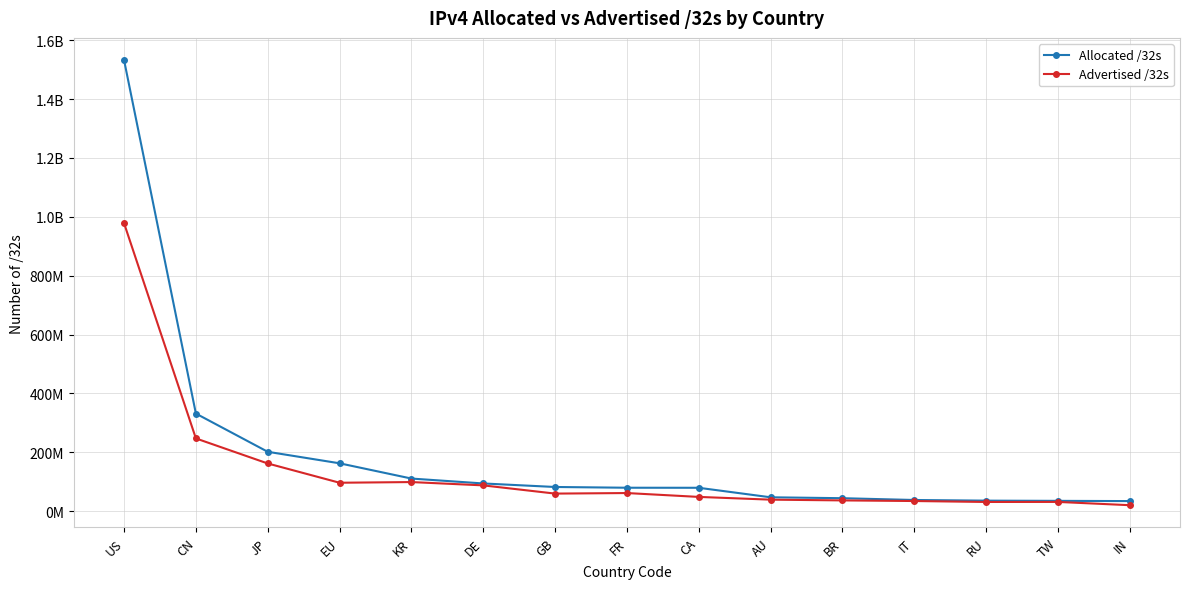

What is the total value across all series at IN?

55315200